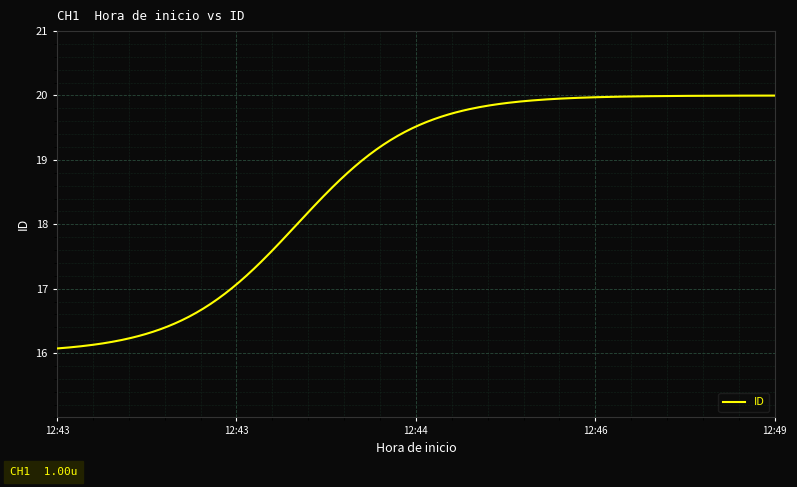

What is the difference between the second highest and second lowest values?

3.9